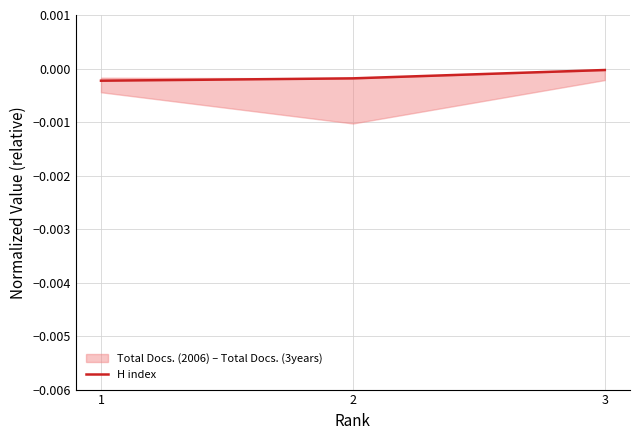

How many lines are shown in the chart?

1